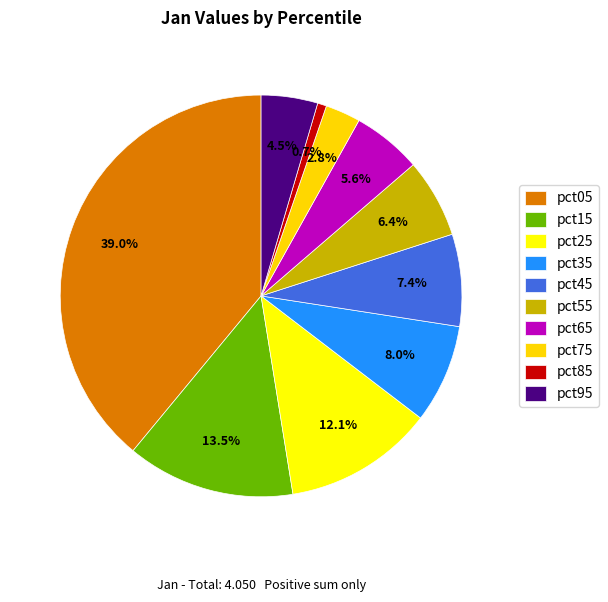

How many slices are in this pie chart?

10